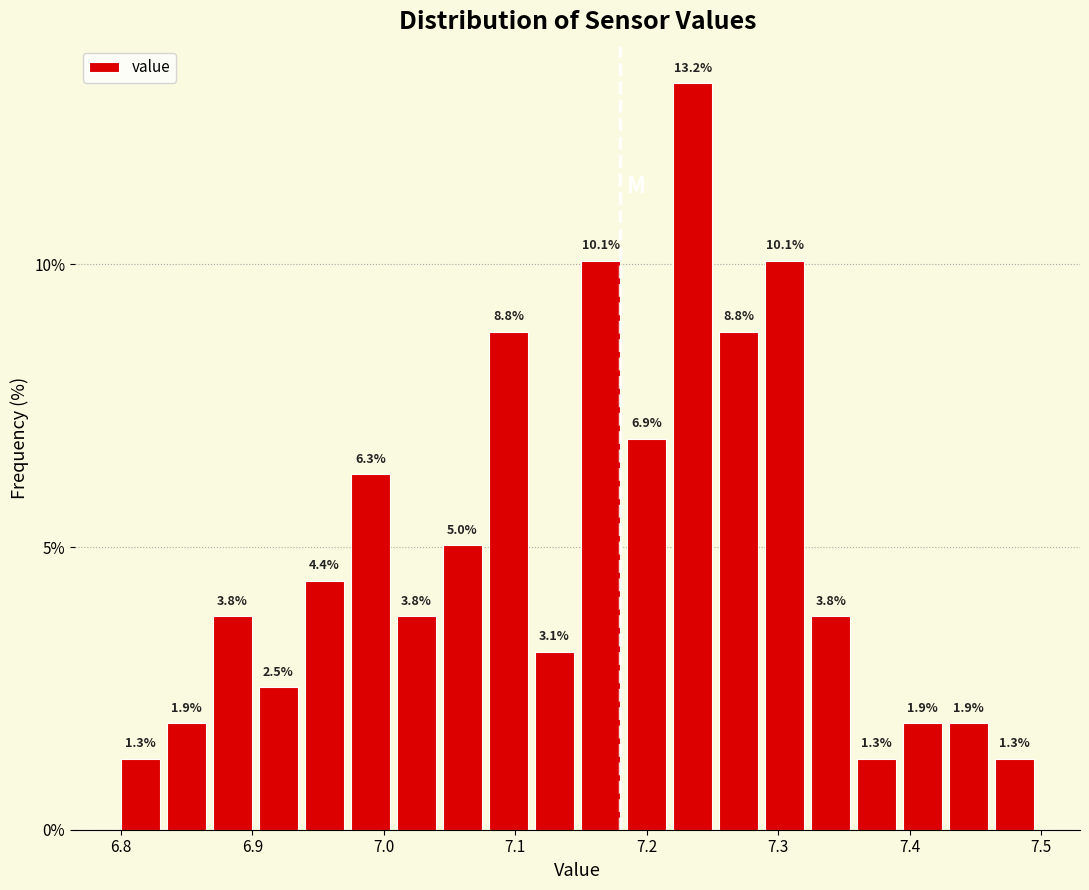

Read against the x-axis, roughly where is the centre of the tallest bar?

7.23